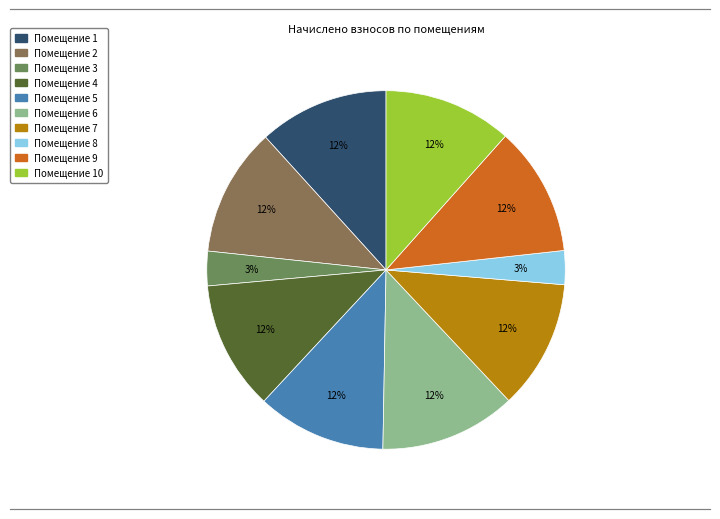

To the nearest percent, what is the average slice percentage?

10%